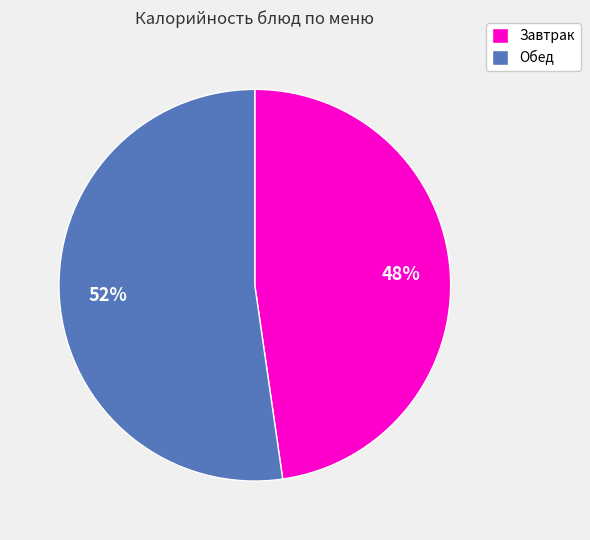

What percentage is the Обед slice, to the nearest percent?

52%